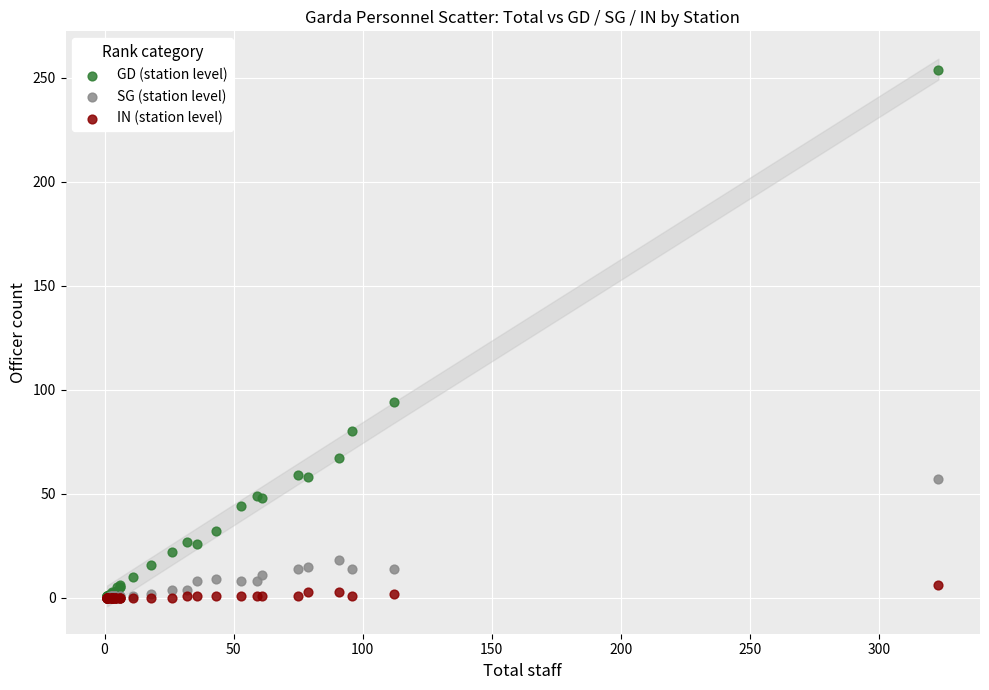

Across all series, what Y value is closest to 127?

94